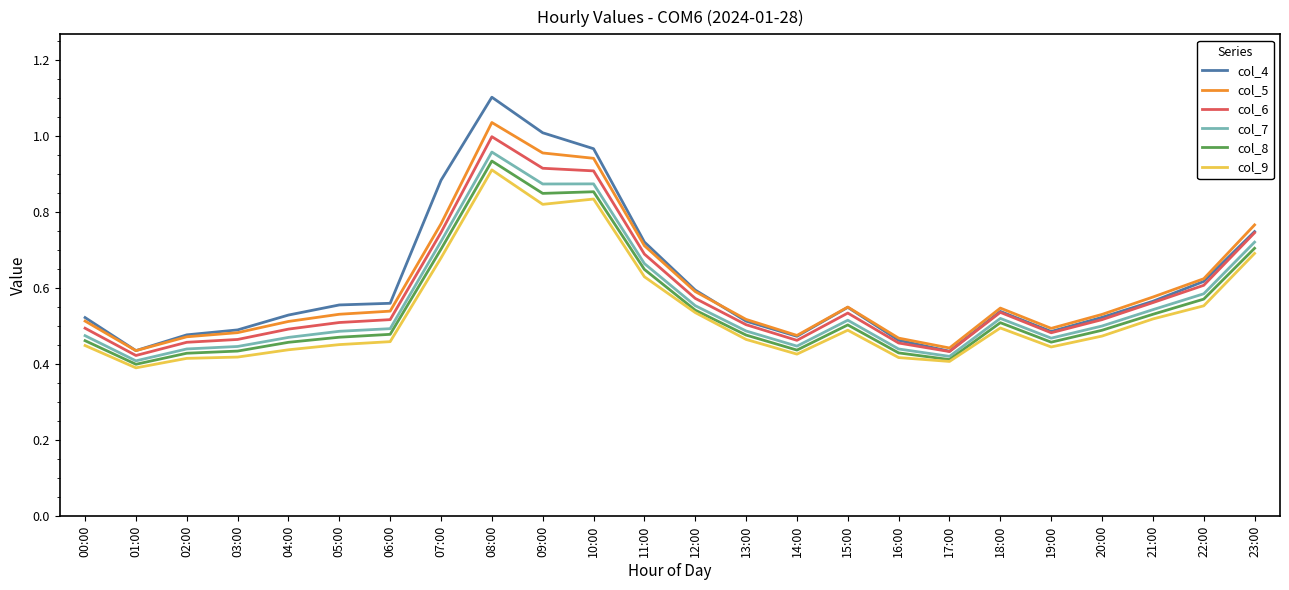

Which series has the widest spread of values?

col_4